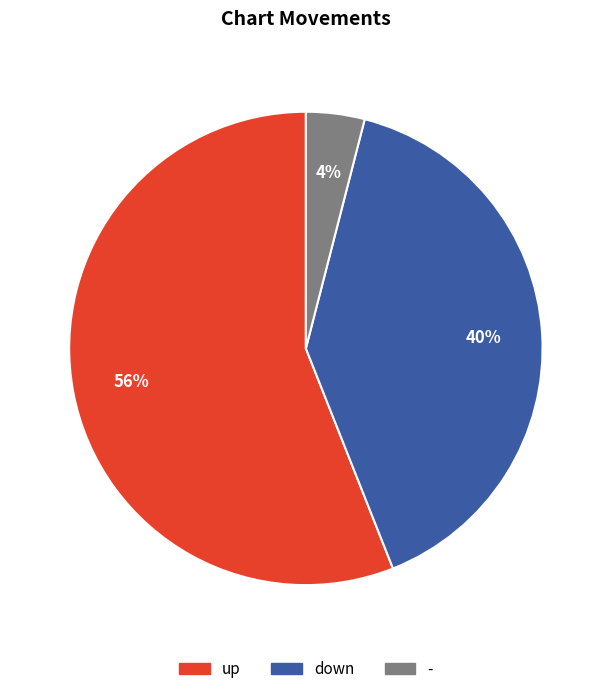

To the nearest percent, what percentage of the pie is down?

40%